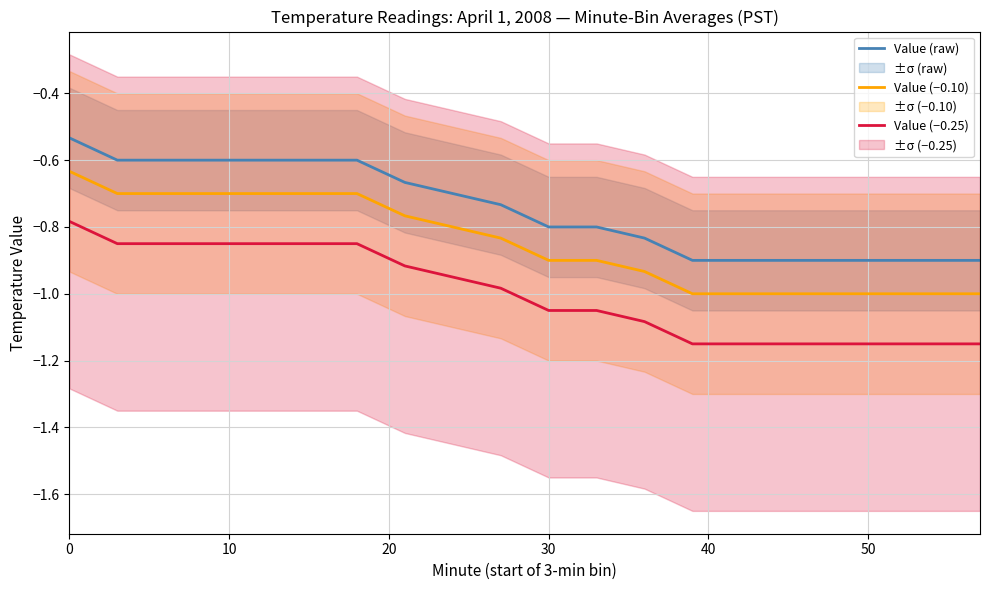

How many lines are shown in the chart?

3